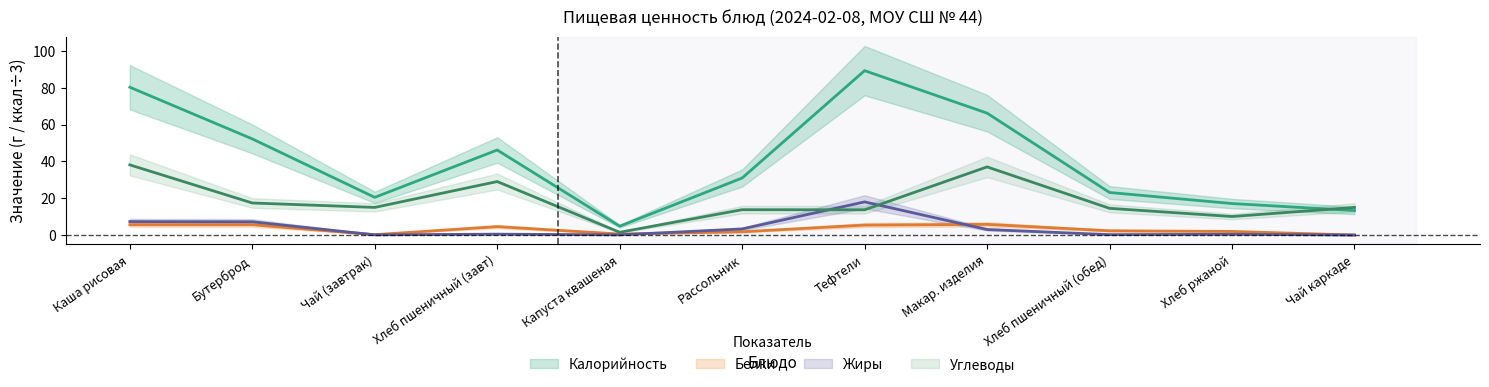

True or false: Углеводы has a value of 29.0 at Хлеб пшеничный (завт).

True